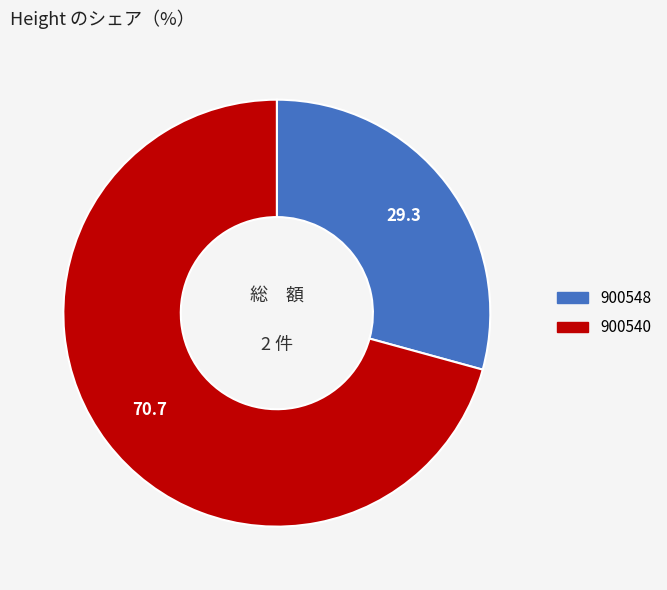

What is the ratio of the value at 900540 to the value at 900548?

2.4